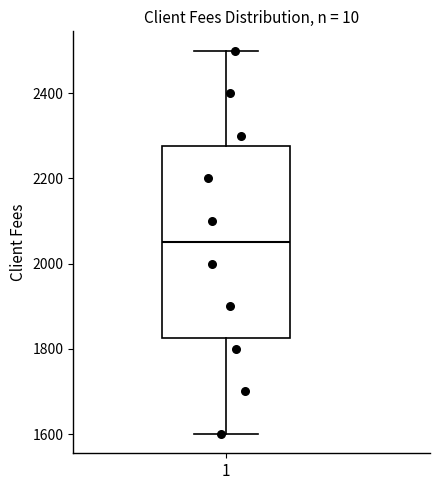

Transcribe this box plot: give where the median line is, the range the box spans, and where the two whiskers end, as read against the y-axis. The values are not printed on the chart, so give them approximately, as read against the axis.

median 2060, box 1820 to 2280, whiskers 1600 to 2500